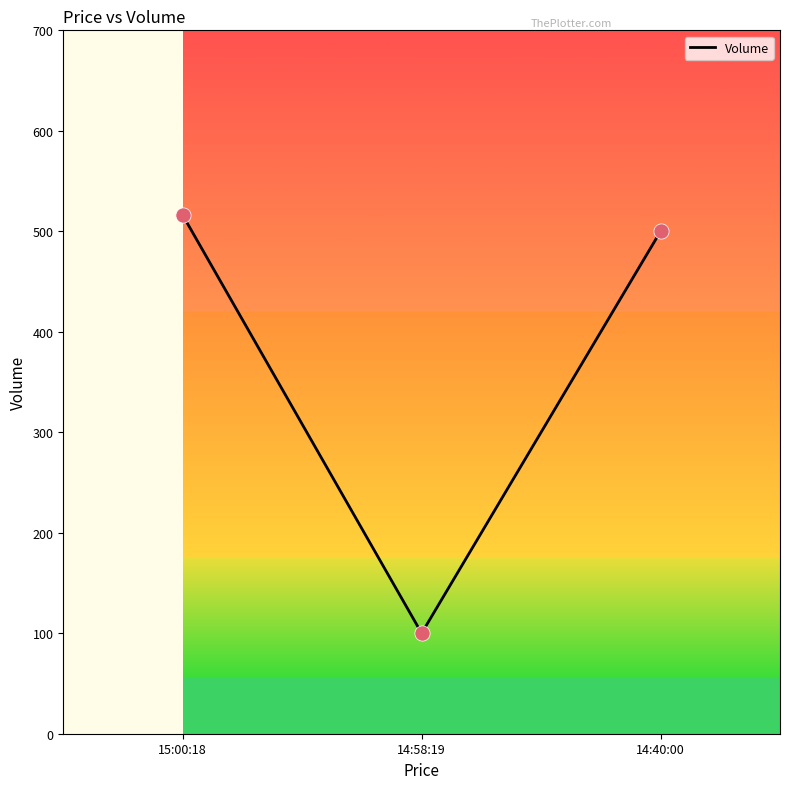

What is the change in value from 15:00:18 to 14:58:19?

-416